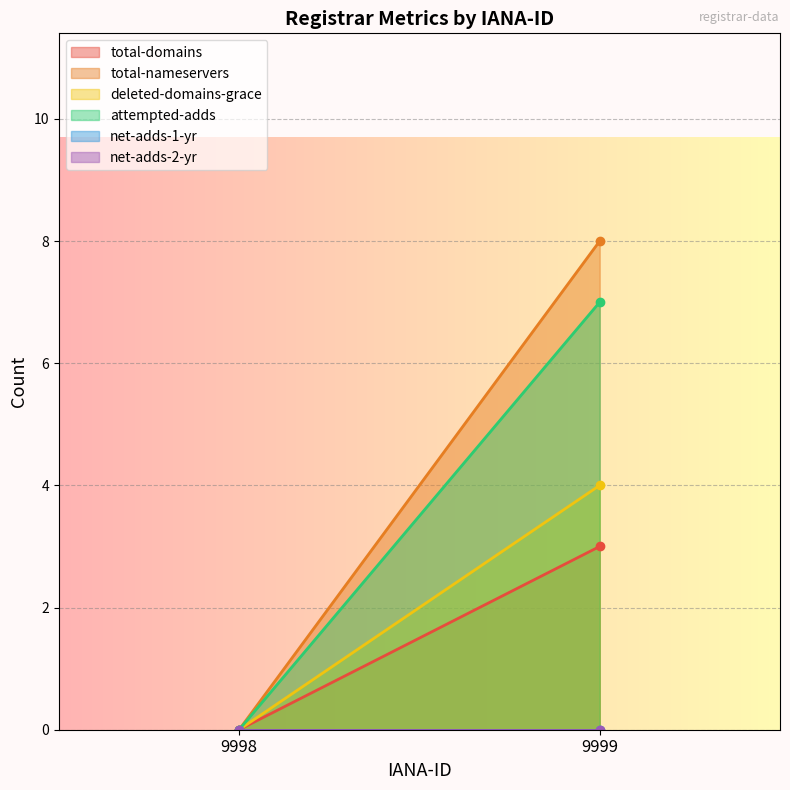

What is the difference between the attempted-adds values at 9999 and 9998?

7